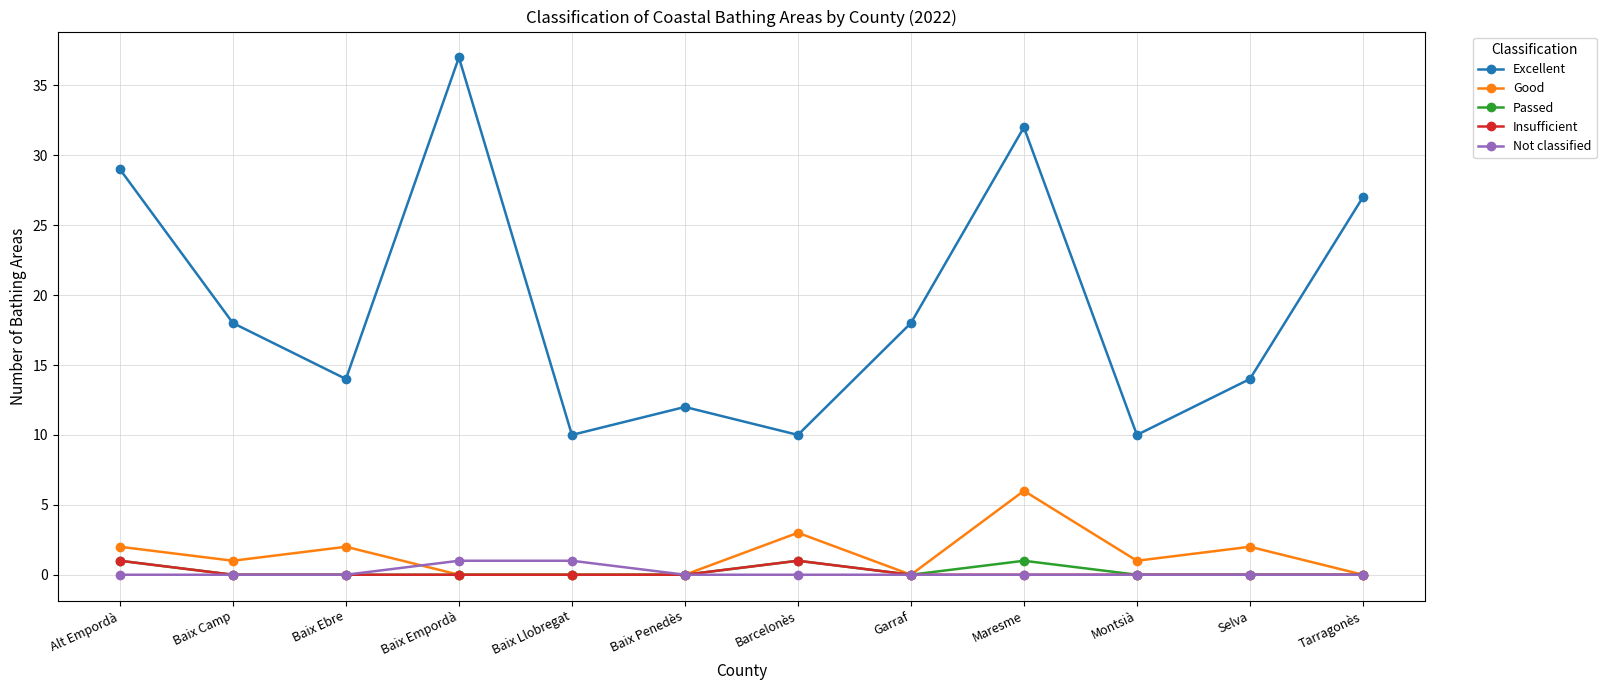

True or false: Excellent and Passed intersect in this chart.

False